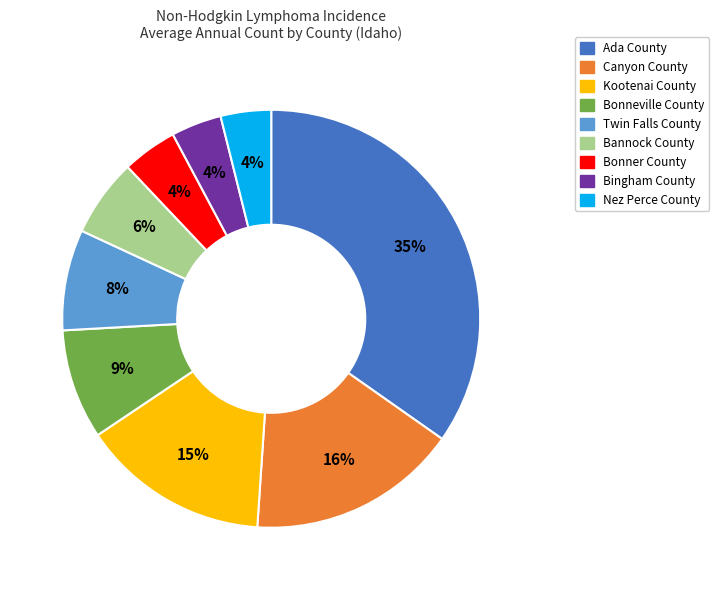

How many segments does this pie chart have?

9